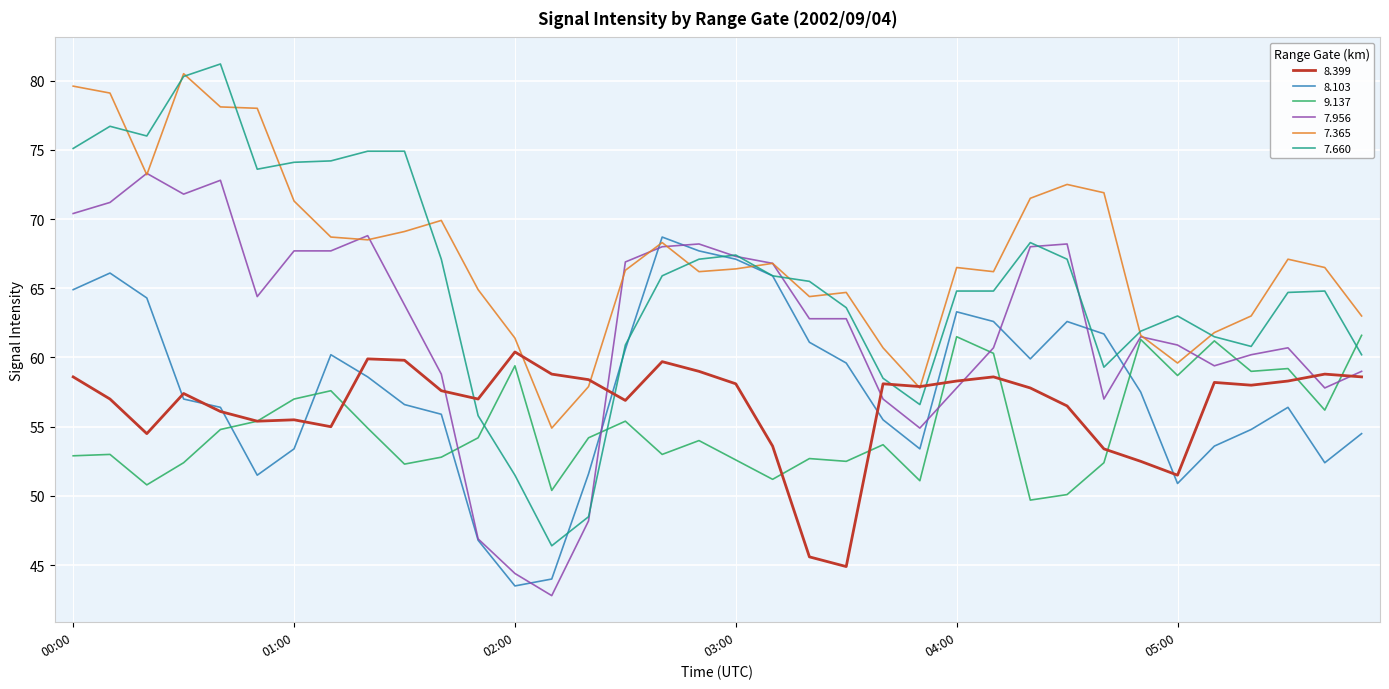

What is the minimum value shown in the chart?

42.8